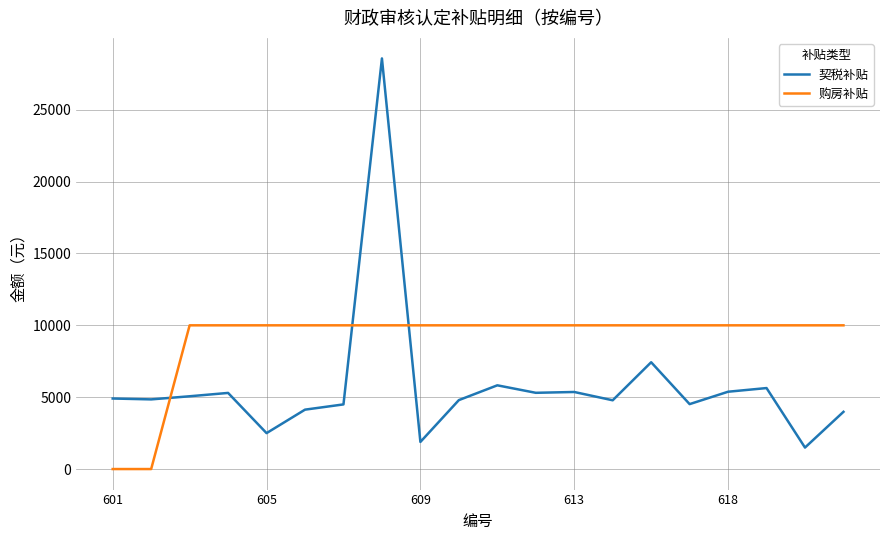

What is the greatest value displayed?

28571